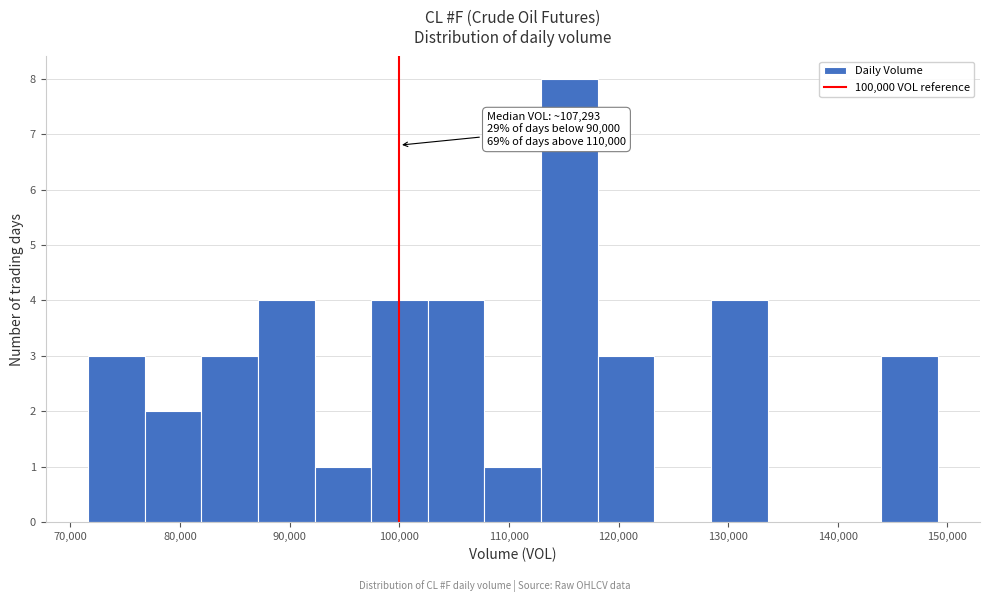

Which range on the x-axis has the tallest bar?

113000 to 118000